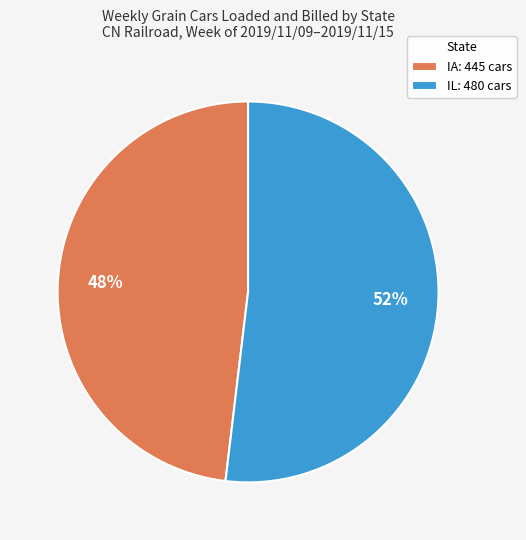

Approximately how many times larger is the value at IA: 445 cars compared to IL: 480 cars?

0.9